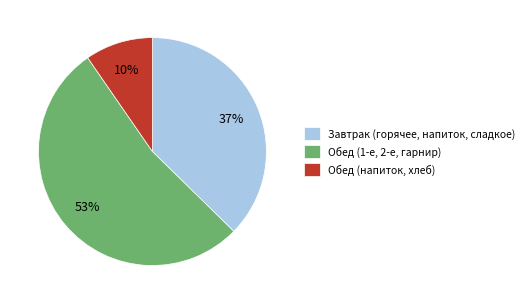

To the nearest percent, what is the difference between the Обед (1-е, 2-е, гарнир) and Обед (напиток, хлеб) slice percentages?

43%